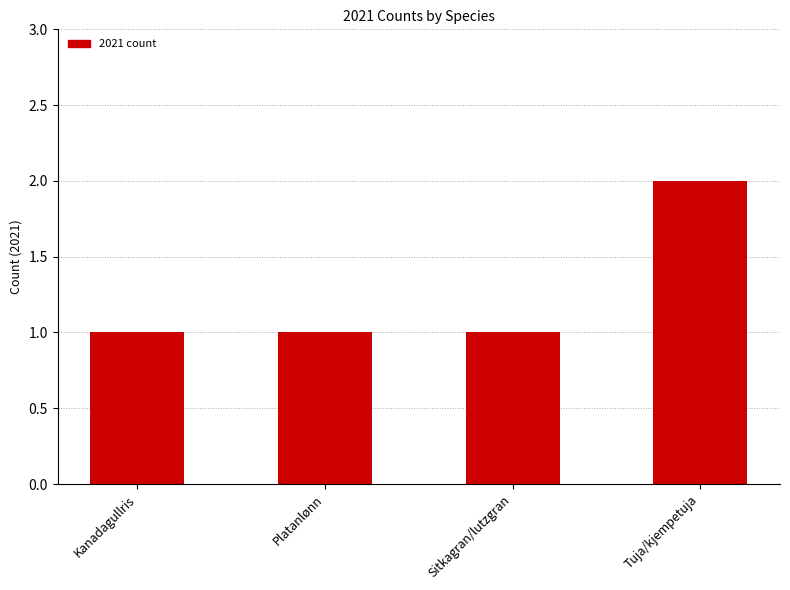

True or false: the data shows 2 at Kanadagullris.

False